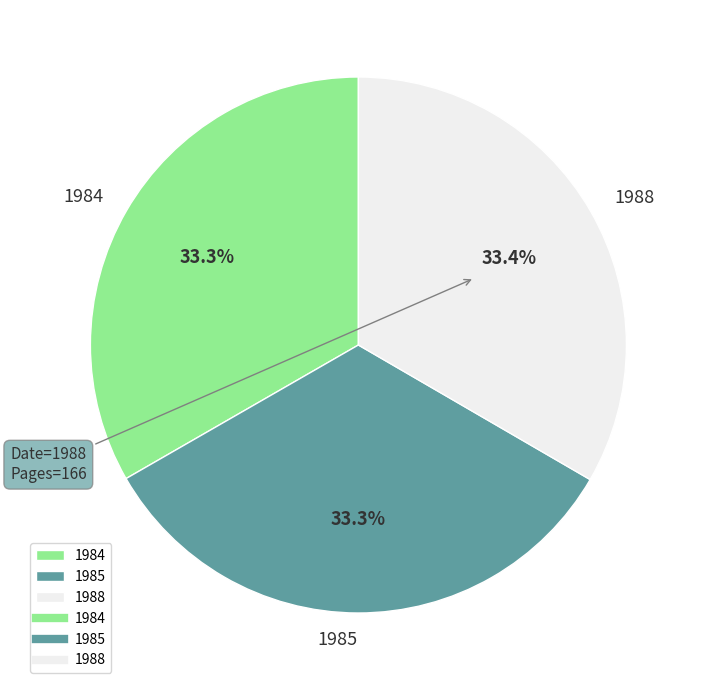

How much of the chart is everything except 1984?

66.7%